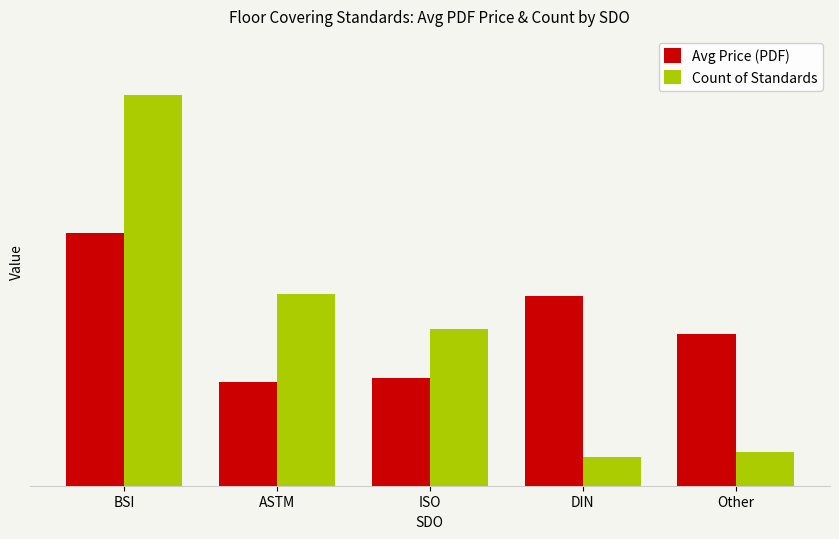

Does the chart contain any negative values?

No